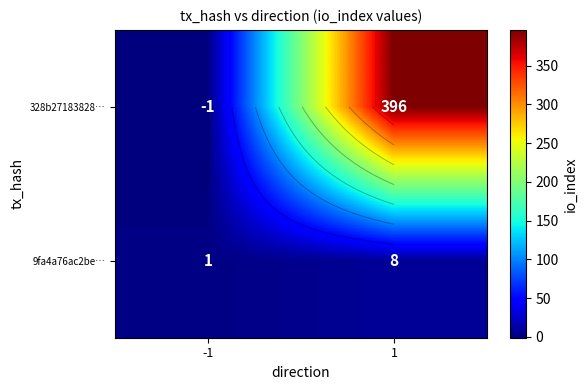

How many series are shown in this chart?

2